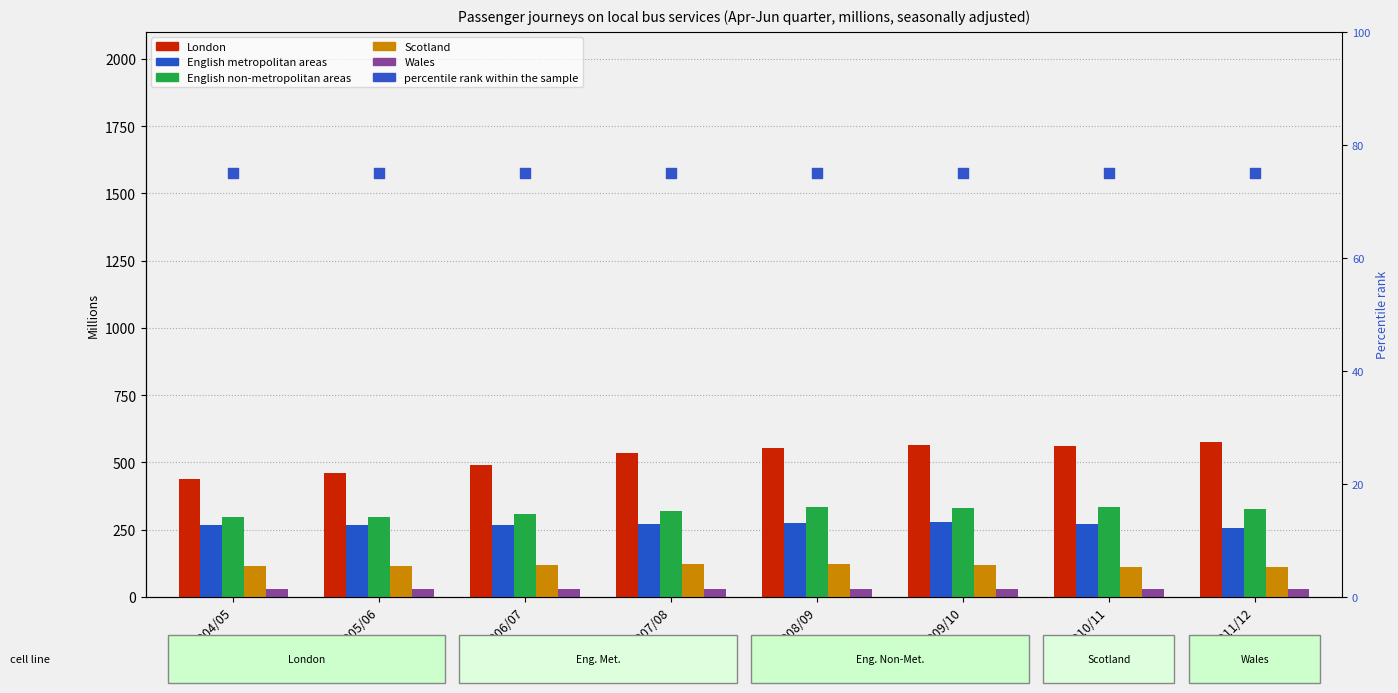

Which series contains the highest Y value?

London